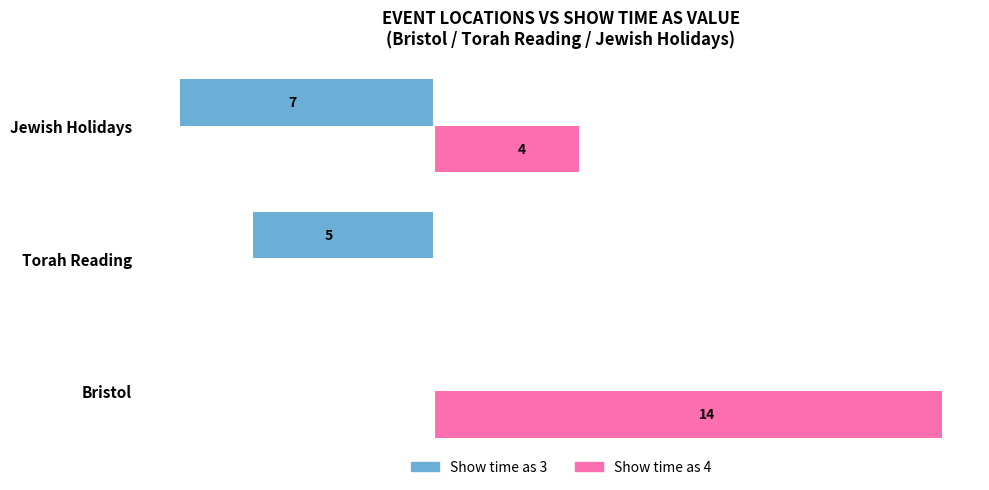

What are all the series names shown in the legend?

Show time as 3, Show time as 4